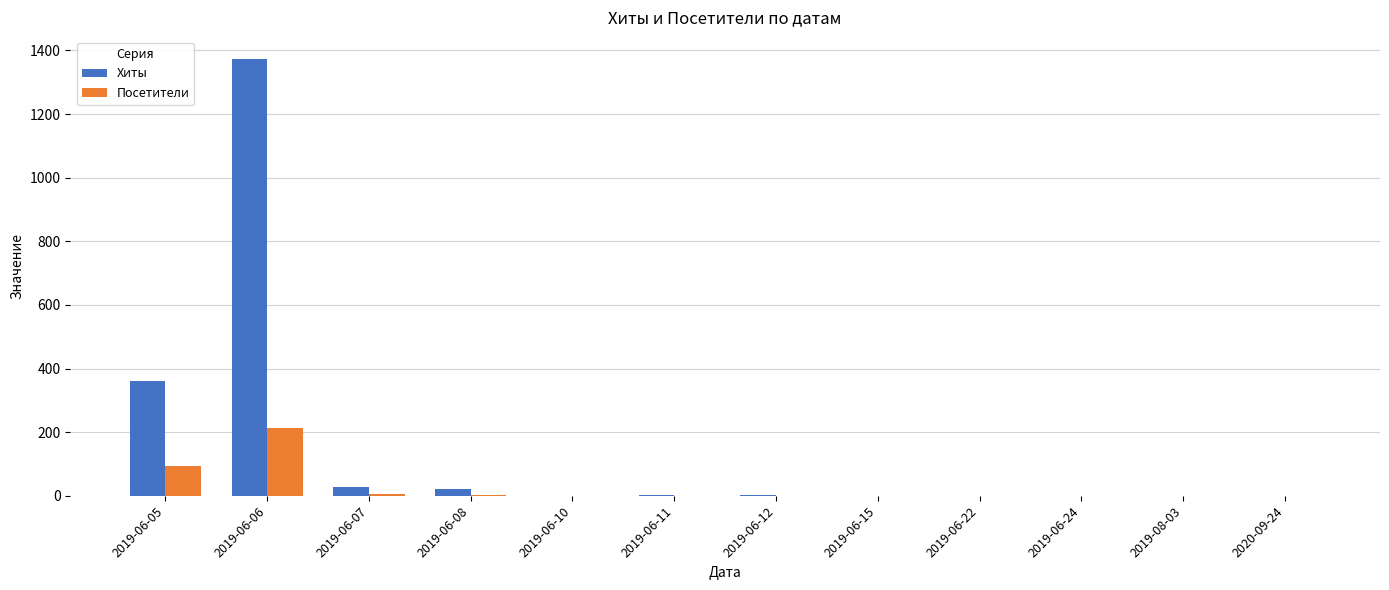

True or false: Хиты has a value of 360 at 2019-06-05.

True